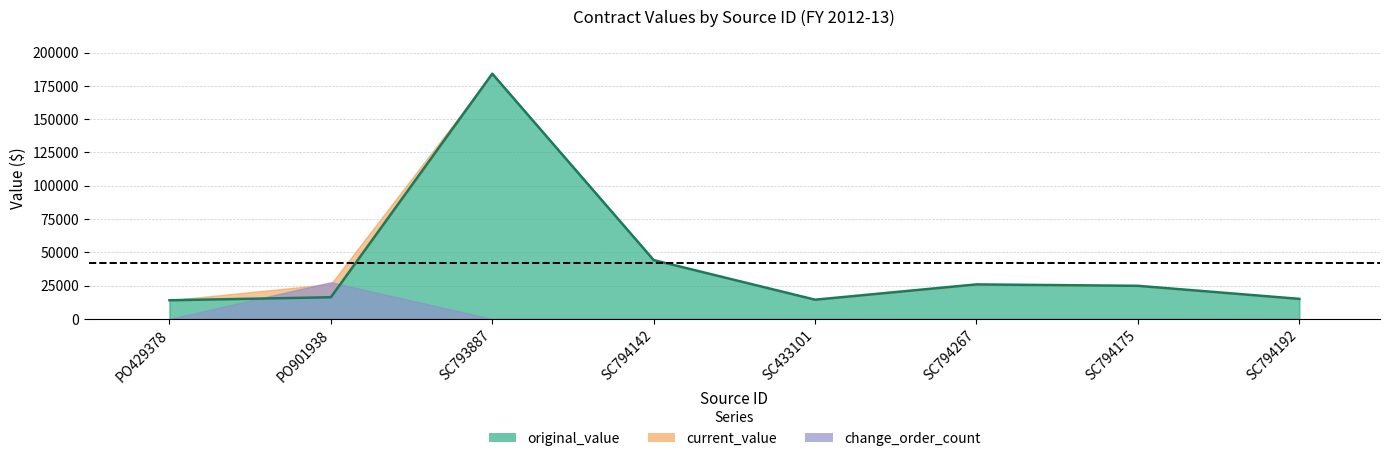

Reading right to left, what are all the values shown in this chart?

original_value: SC794192=15125.0	SC794175=24920.0	SC794267=25985.5	SC433101=14500.0	SC794142=44228.7	SC793887=184140.0	PO901938=16337.5	PO429378=14078.3
current_value: SC794192=15125.0	SC794175=24920.0	SC794267=25985.5	SC433101=14500.0	SC794142=44228.7	SC793887=184140.0	PO901938=26231.9	PO429378=14078.3
change_order_count: SC794192=0.0	SC794175=0.0	SC794267=0.0	SC433101=0.0	SC794142=0.0	SC793887=0.0	PO901938=1.0	PO429378=0.0